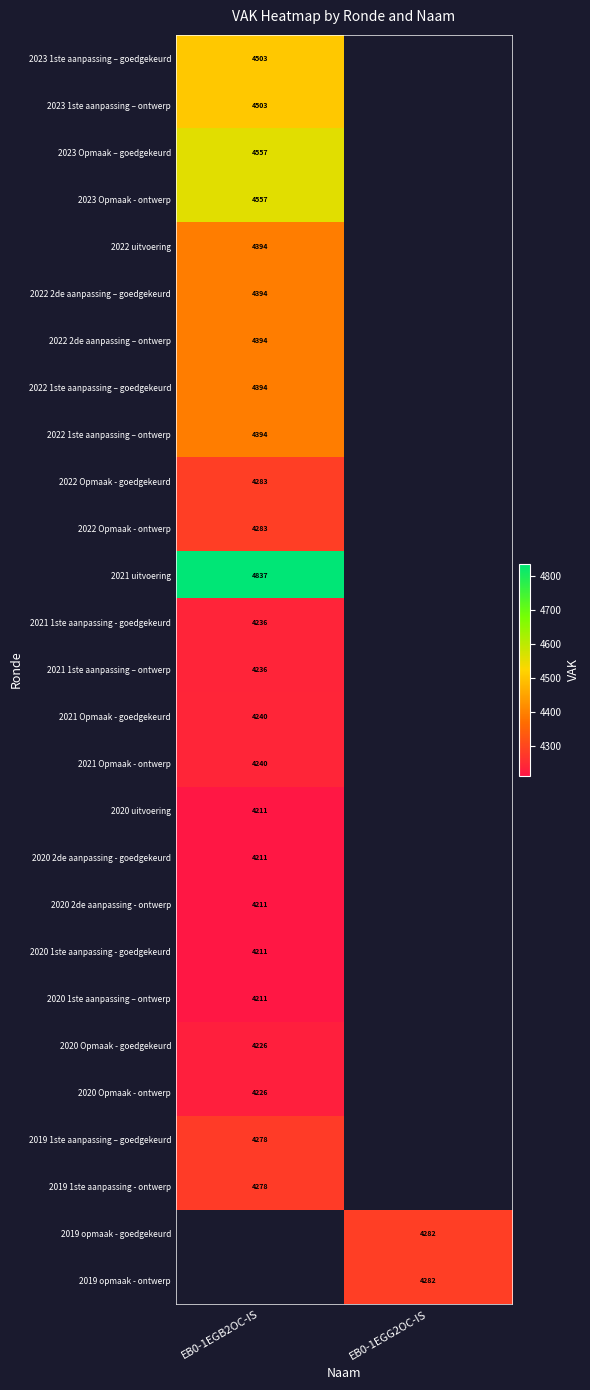

True or false: 2019 opmaak - ontwerp has a value of 4282 at EB0-1EGG2OC-IS.

True